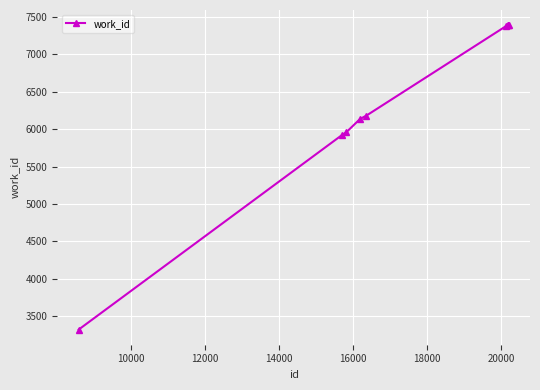

How many distinct data groups are displayed?

1